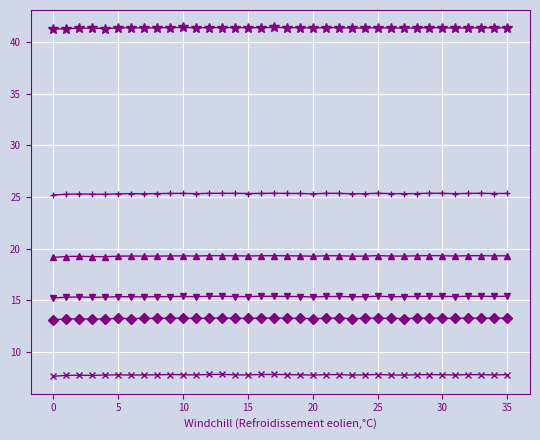

What is the maximum value shown in the chart?

41.4